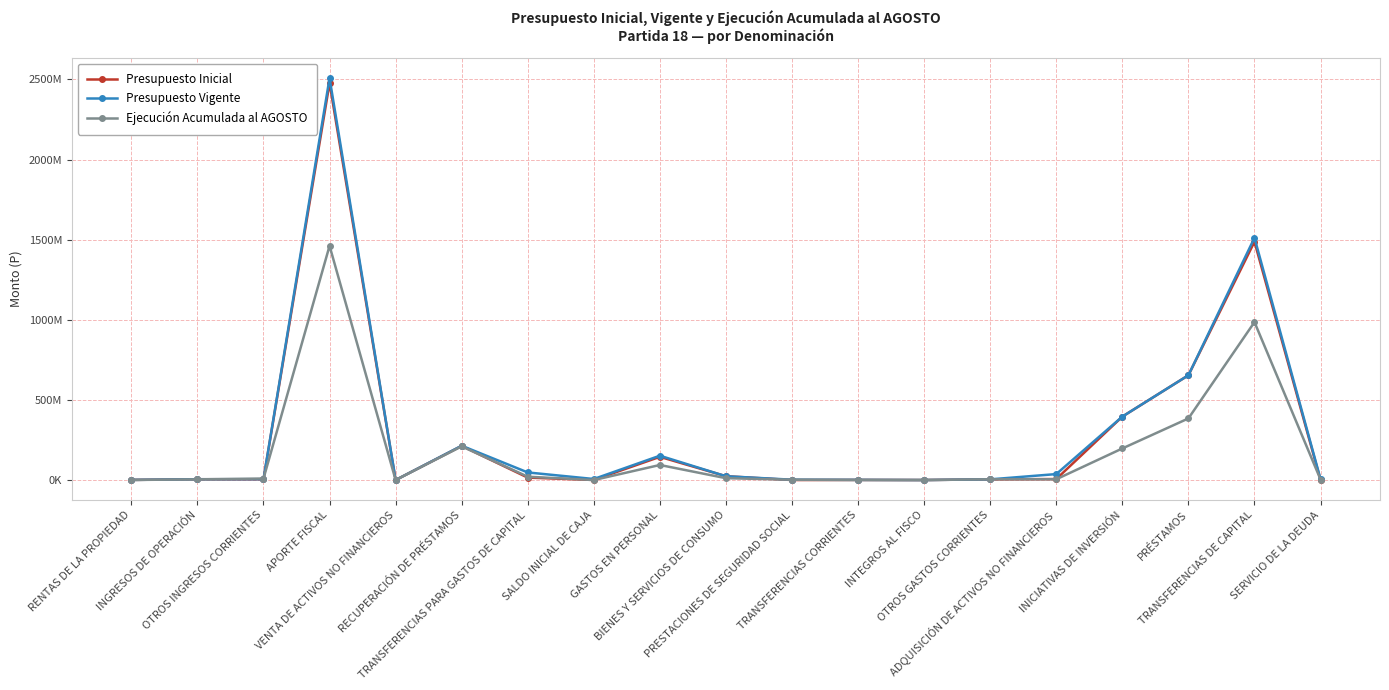

Which label corresponds to the smallest value in the chart?

SALDO INICIAL DE CAJA